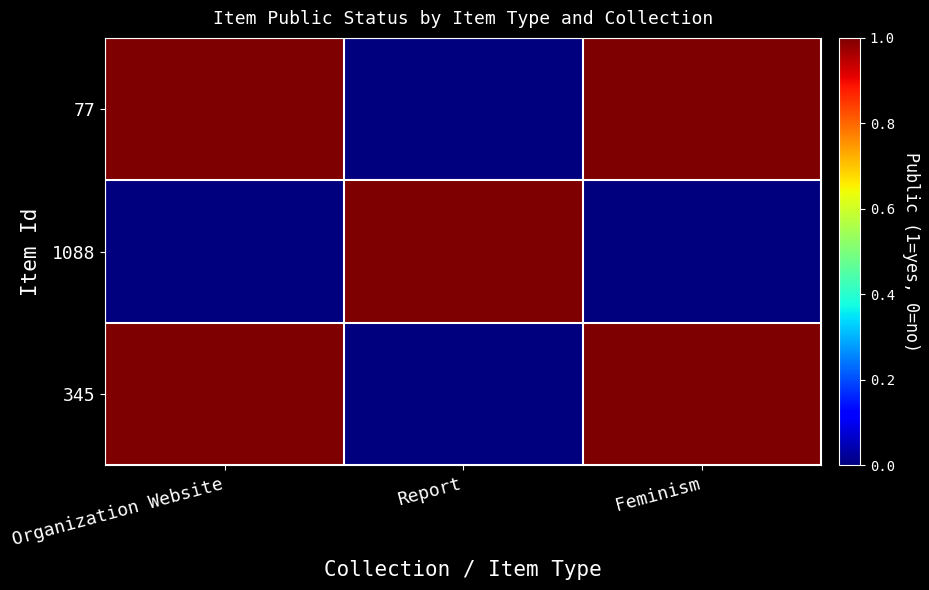

Reading left to right, list all the values displayed in this chart.

77: Organization Website=1	Report=0	Feminism=1
1088: Organization Website=0	Report=1	Feminism=0
345: Organization Website=1	Report=0	Feminism=1